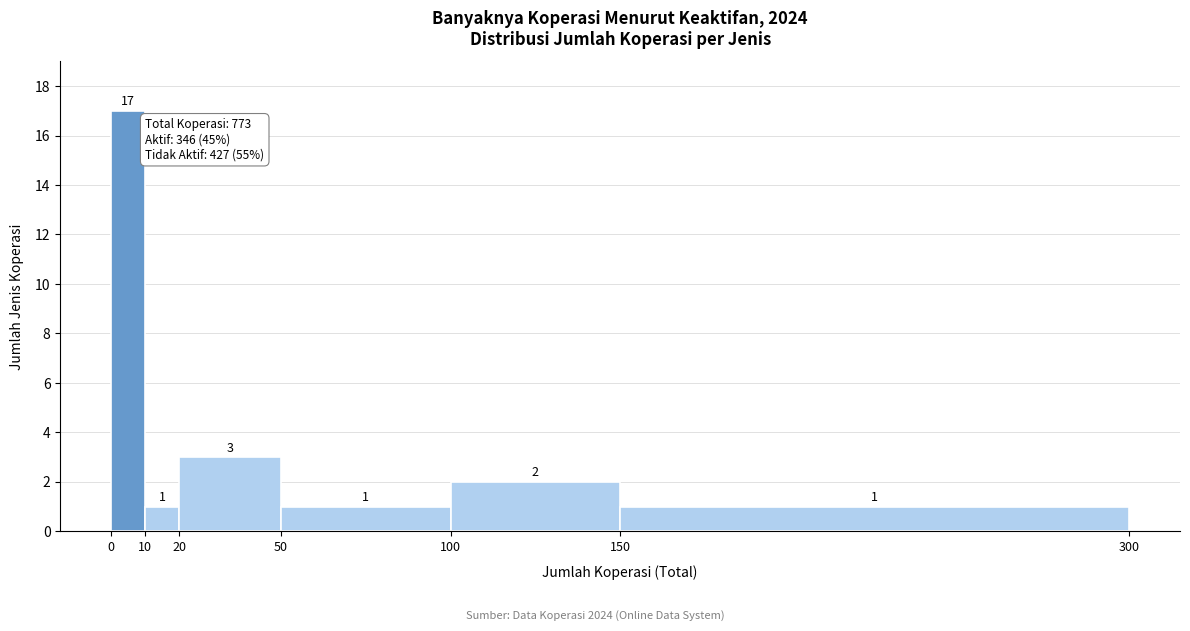

Over which range of the x-axis is the bar tallest?

0 to 10